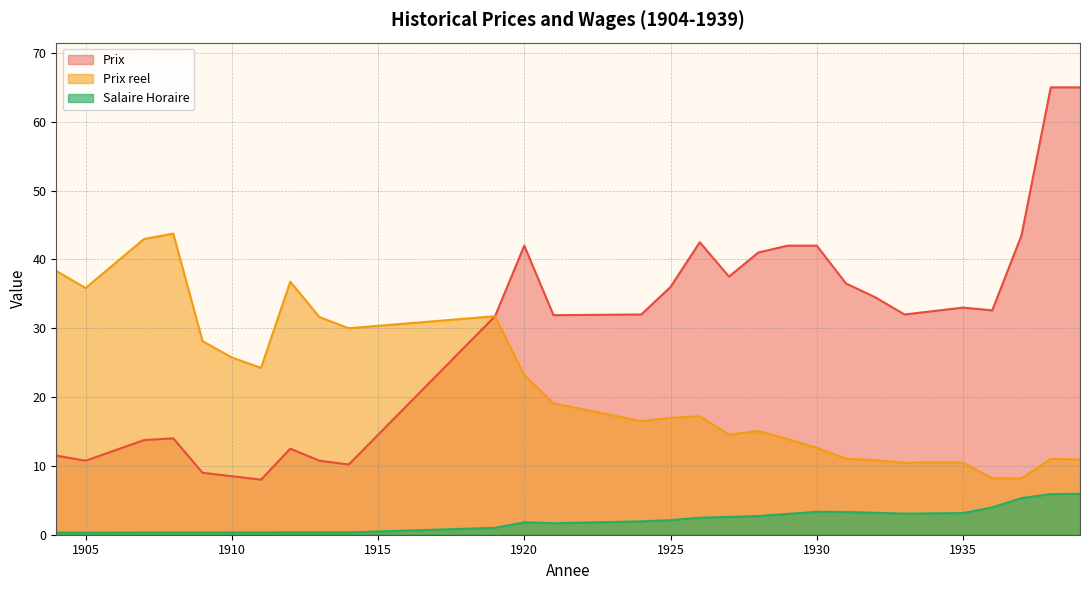

What is the value of the Prix point at the 9th from the left?

10.8